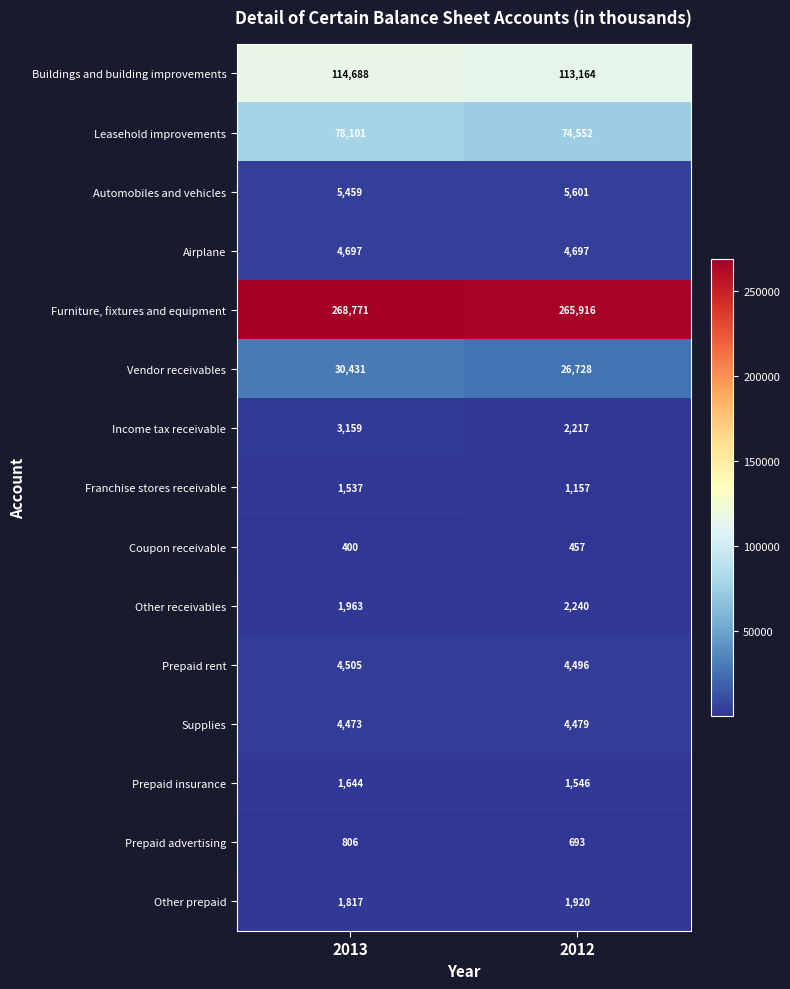

The Other prepaid series shows 1817 at 2013. True or false?

True